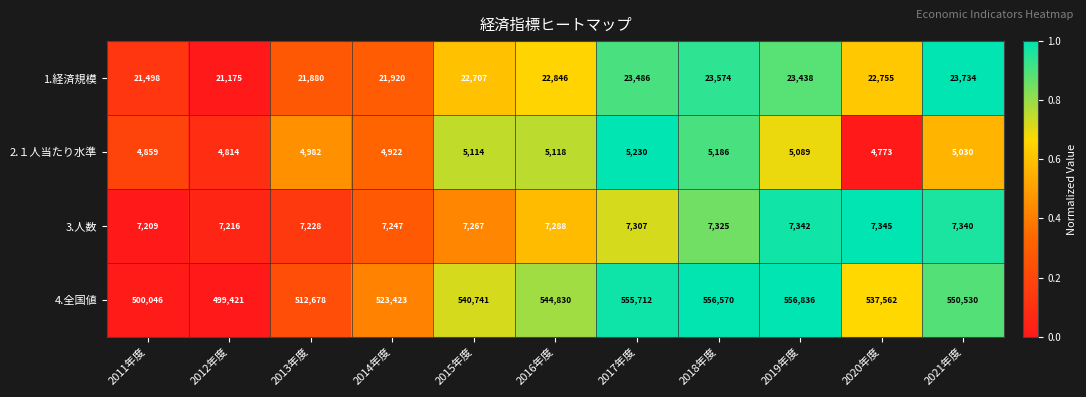

Which series has the largest range (max minus min)?

4.全国値